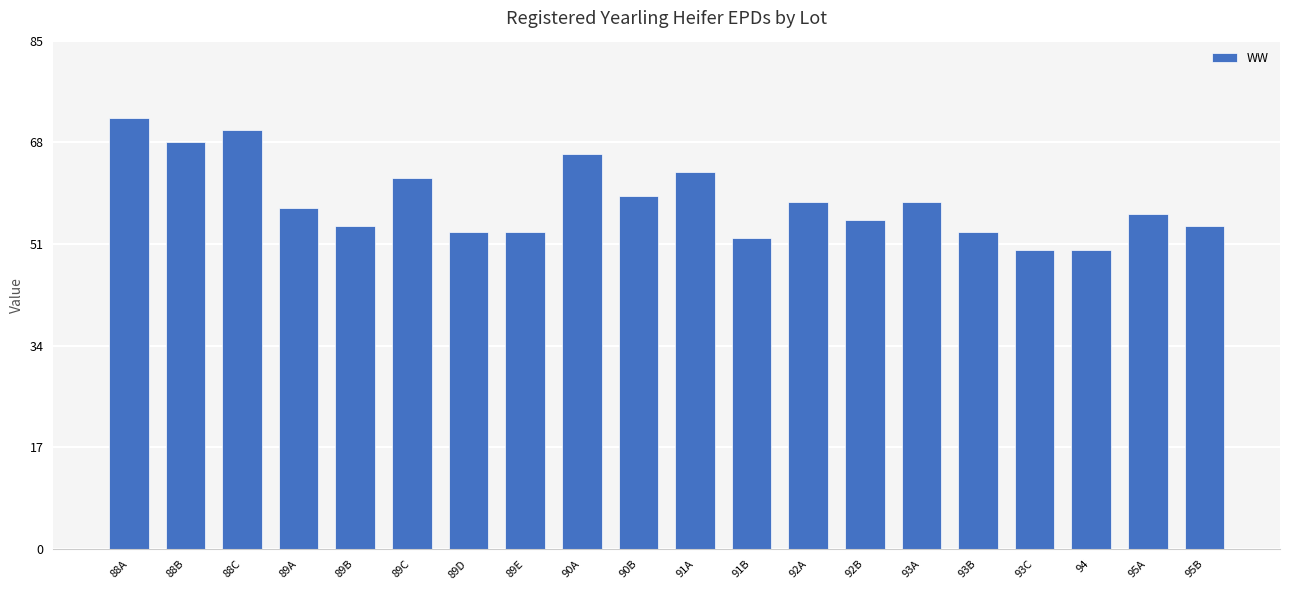

How many distinct data groups are displayed?

1